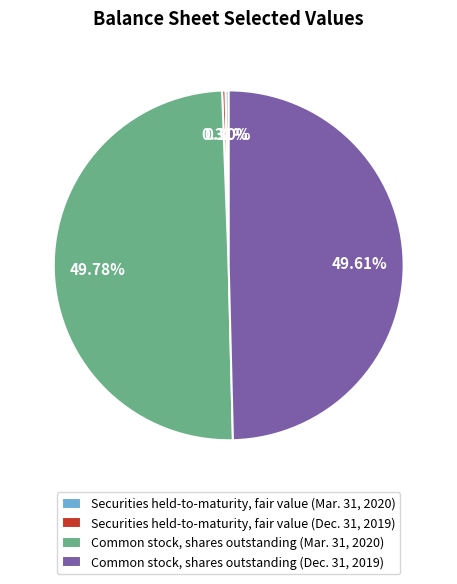

Count the number of slices in the pie.

4